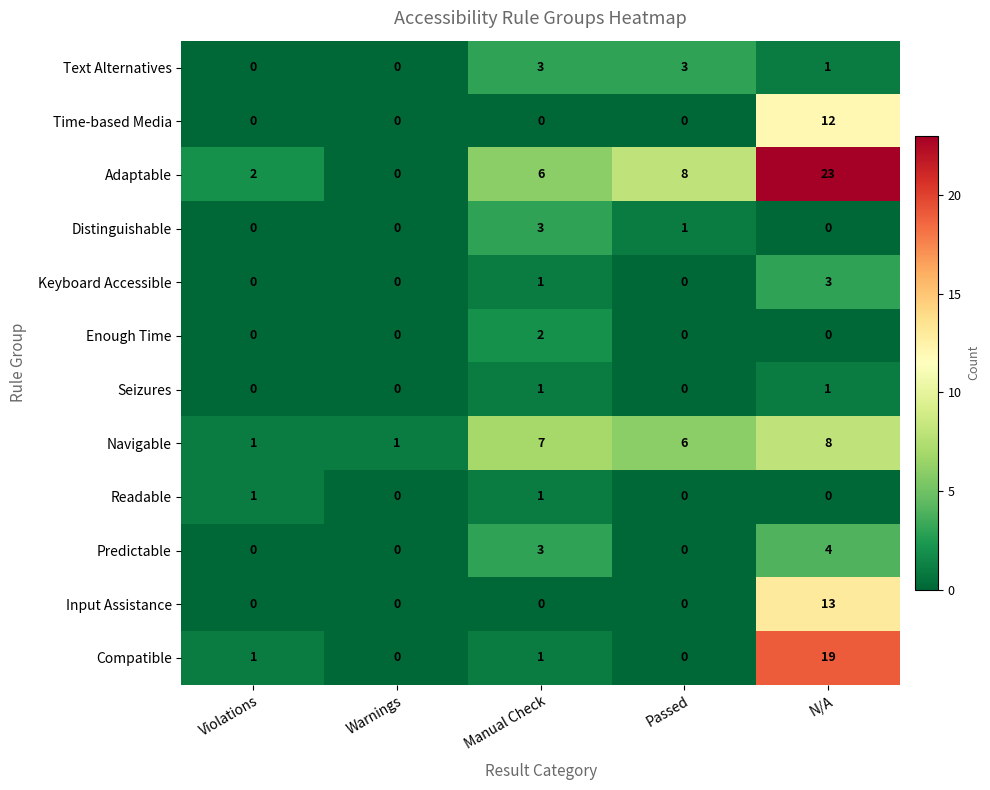

What is the average value of the Navigable series?

5